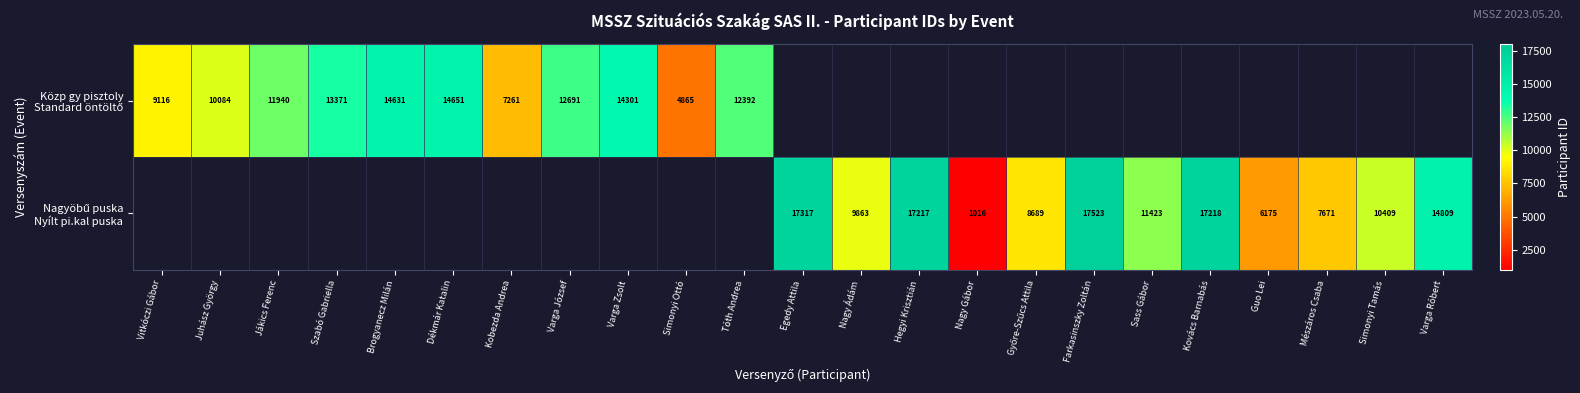

Is it true that Közp gy pisztoly Standard öntöltő equals 14631.0 at Brogyanecz Milán?

True